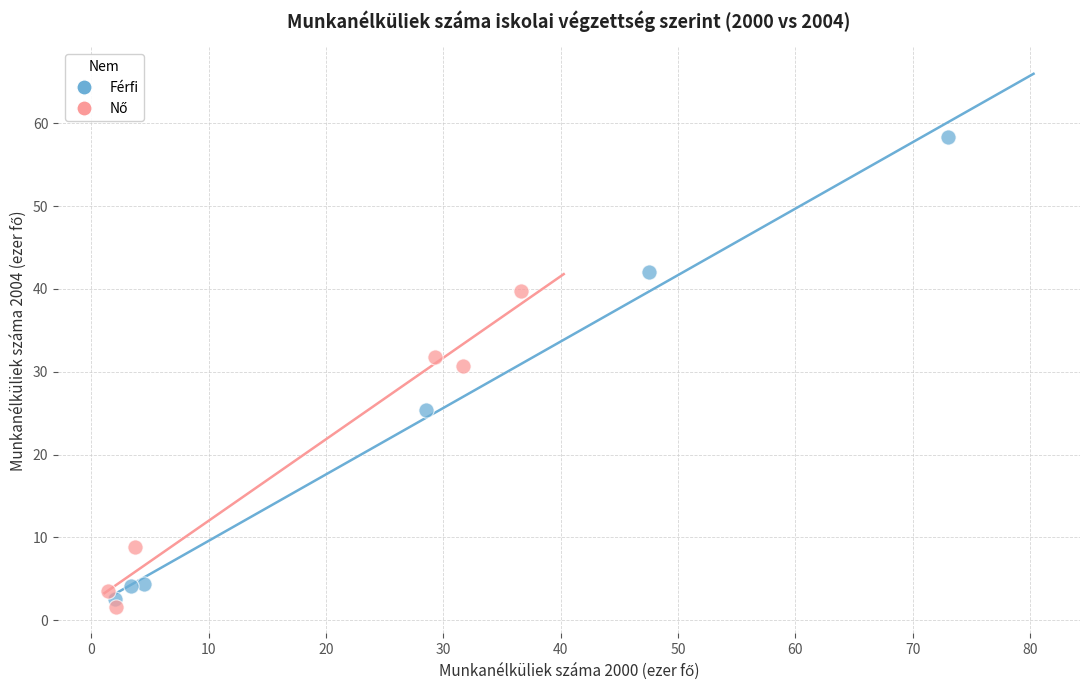

Which series has the largest Y range (max minus min)?

Férfi